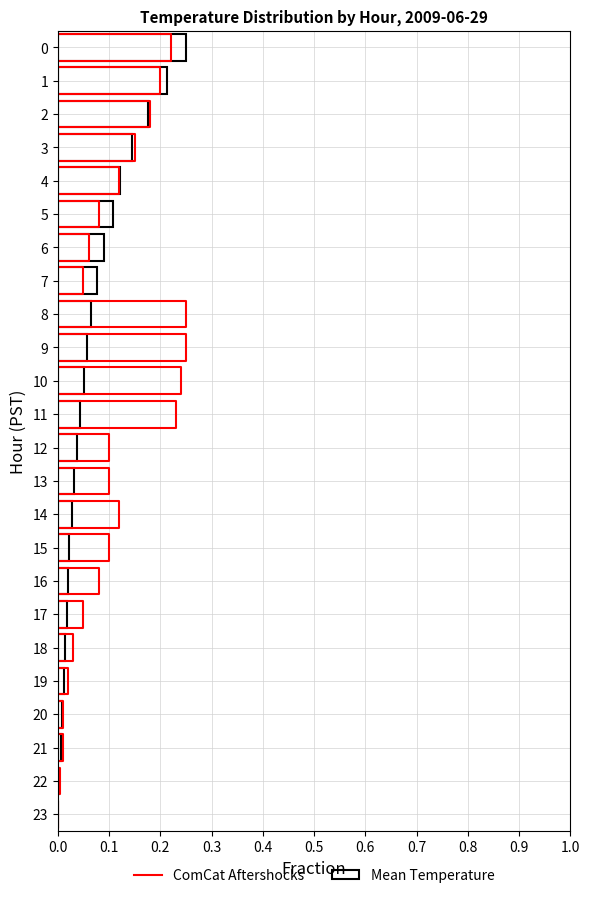

Where is the data nearest to the value 0?

23